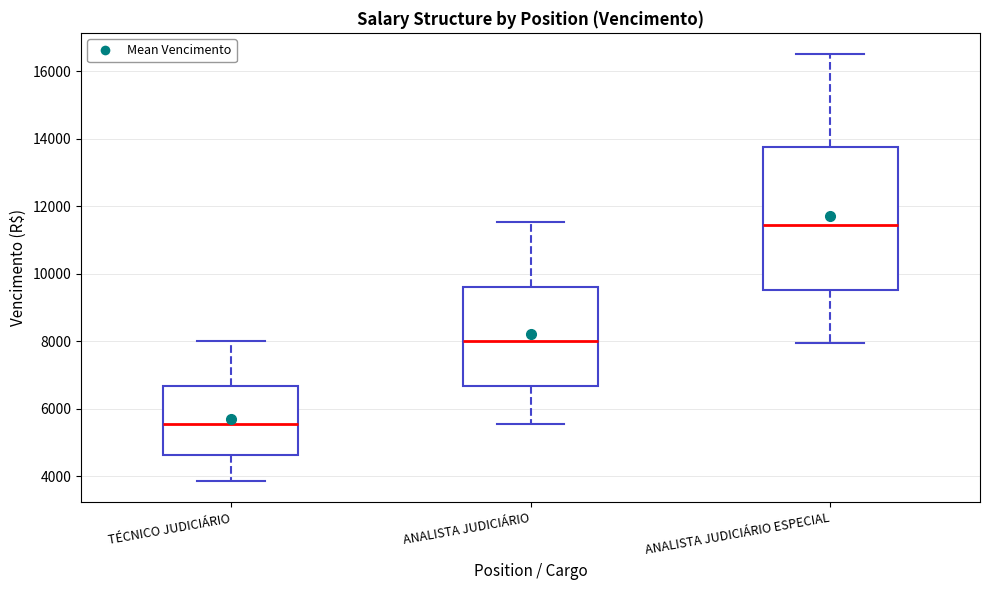

Which box is the tallest, from its lower edge to its upper edge?

ANALISTA JUDICIÁRIO ESPECIAL